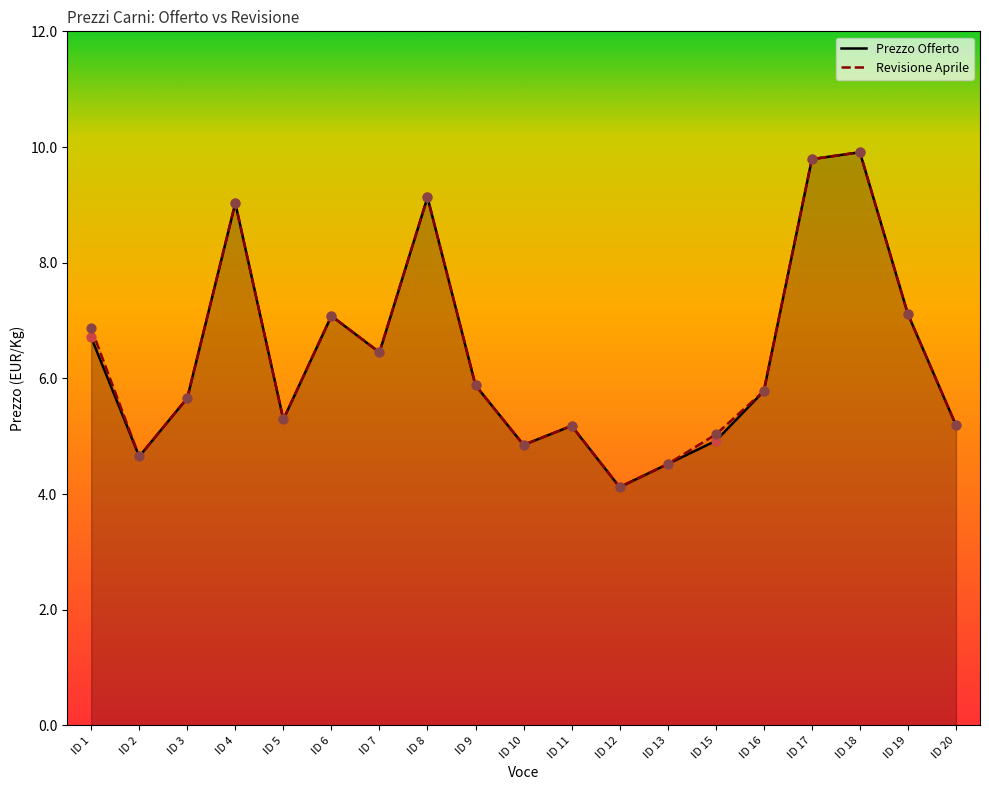

Which series contains the highest Y value?

Prezzo Offerto